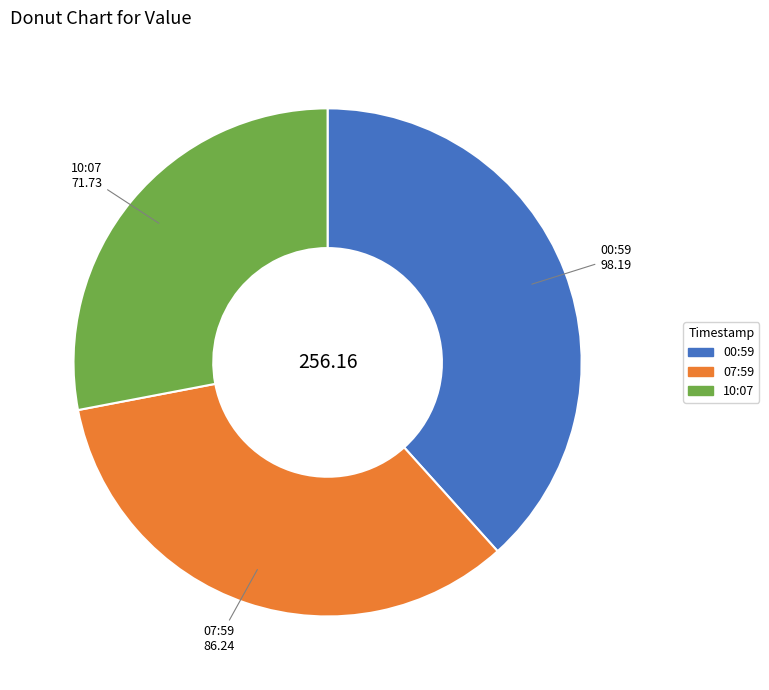

Rank the categories by value from highest to lowest.

00:59, 07:59, 10:07